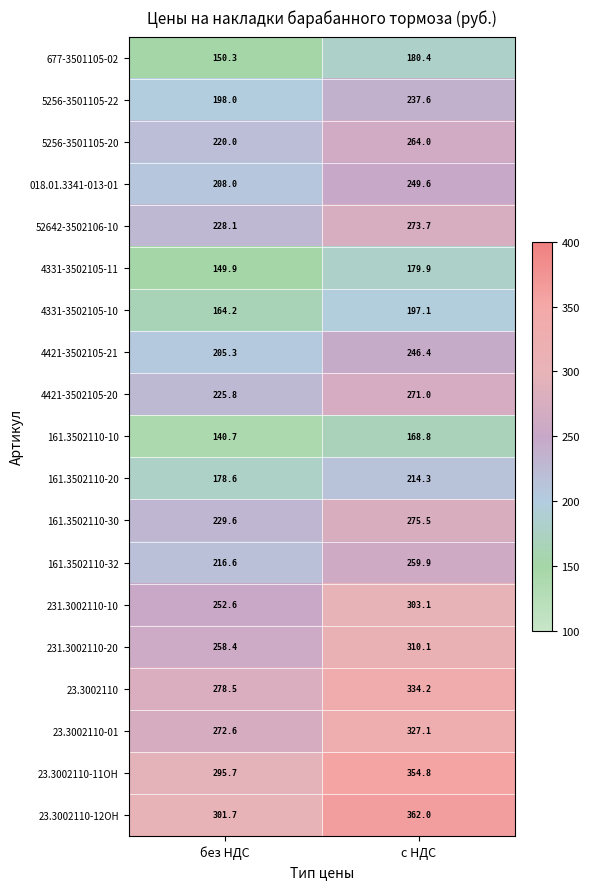

What is the minimum value shown in the chart?

140.7